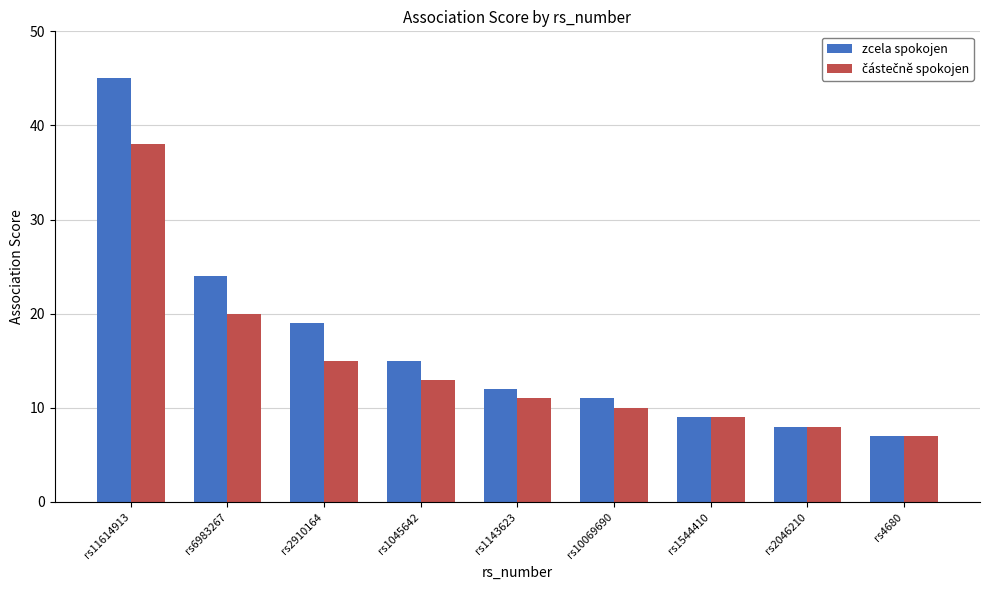

How many series are shown in this chart?

2